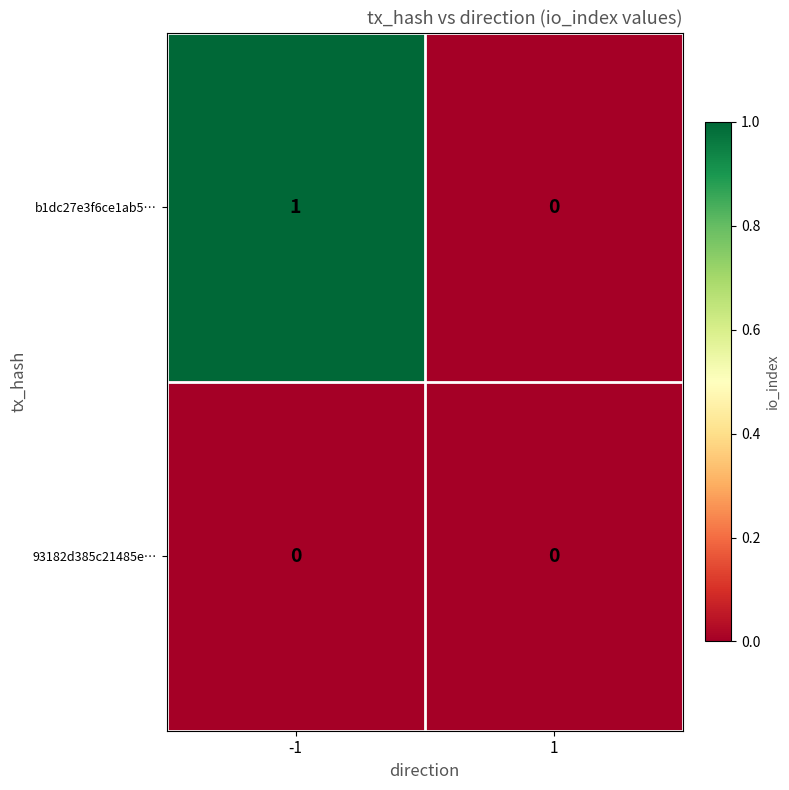

The value of b1dc27e3f6ce1ab5… at 1 is 0. True or false?

True